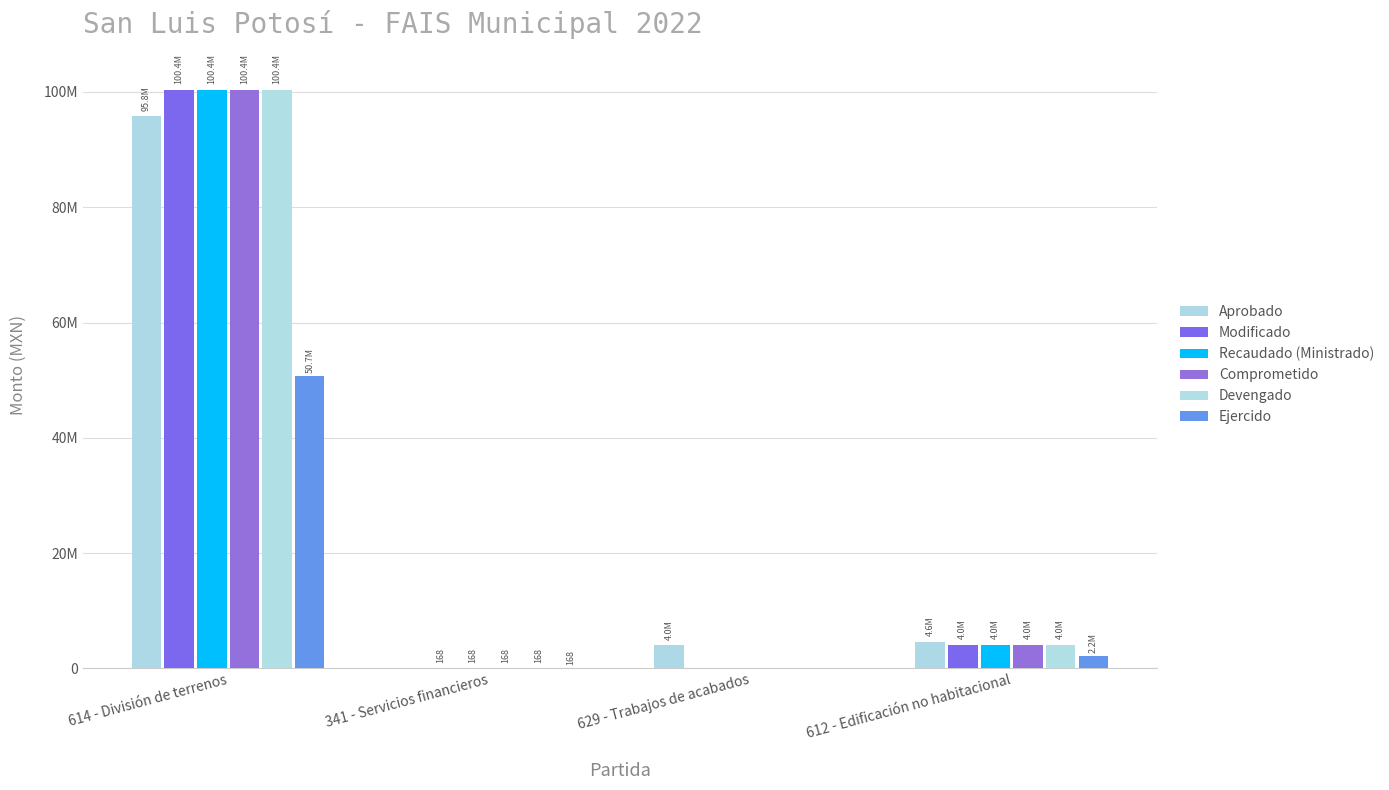

What is the sum of the Recaudado (Ministrado) values at 341 - Servicios financieros and 614 - División de terrenos?

100392648.3